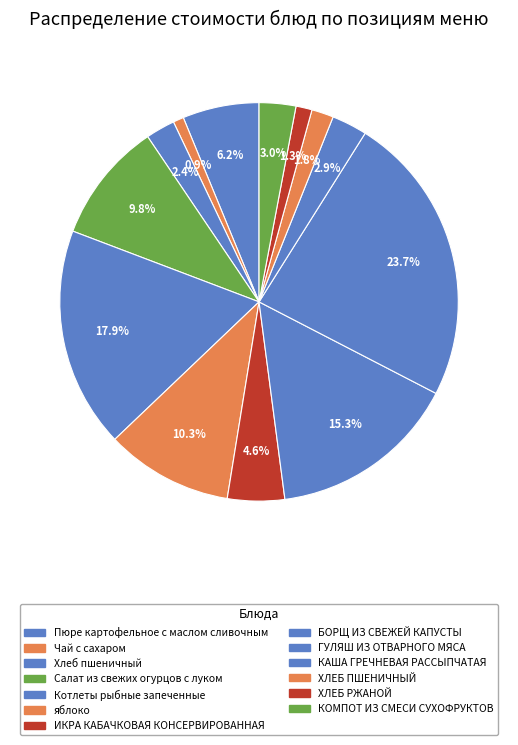

Between Салат из свежих огурцов с луком and Хлеб пшеничный, which is larger?

Салат из свежих огурцов с луком